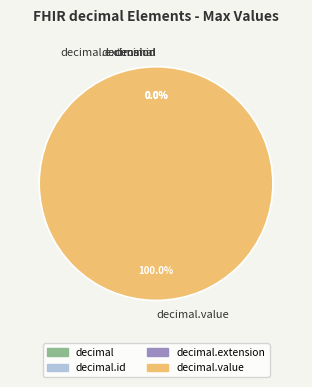

What percentage do decimal and decimal.value together represent?

100.0%